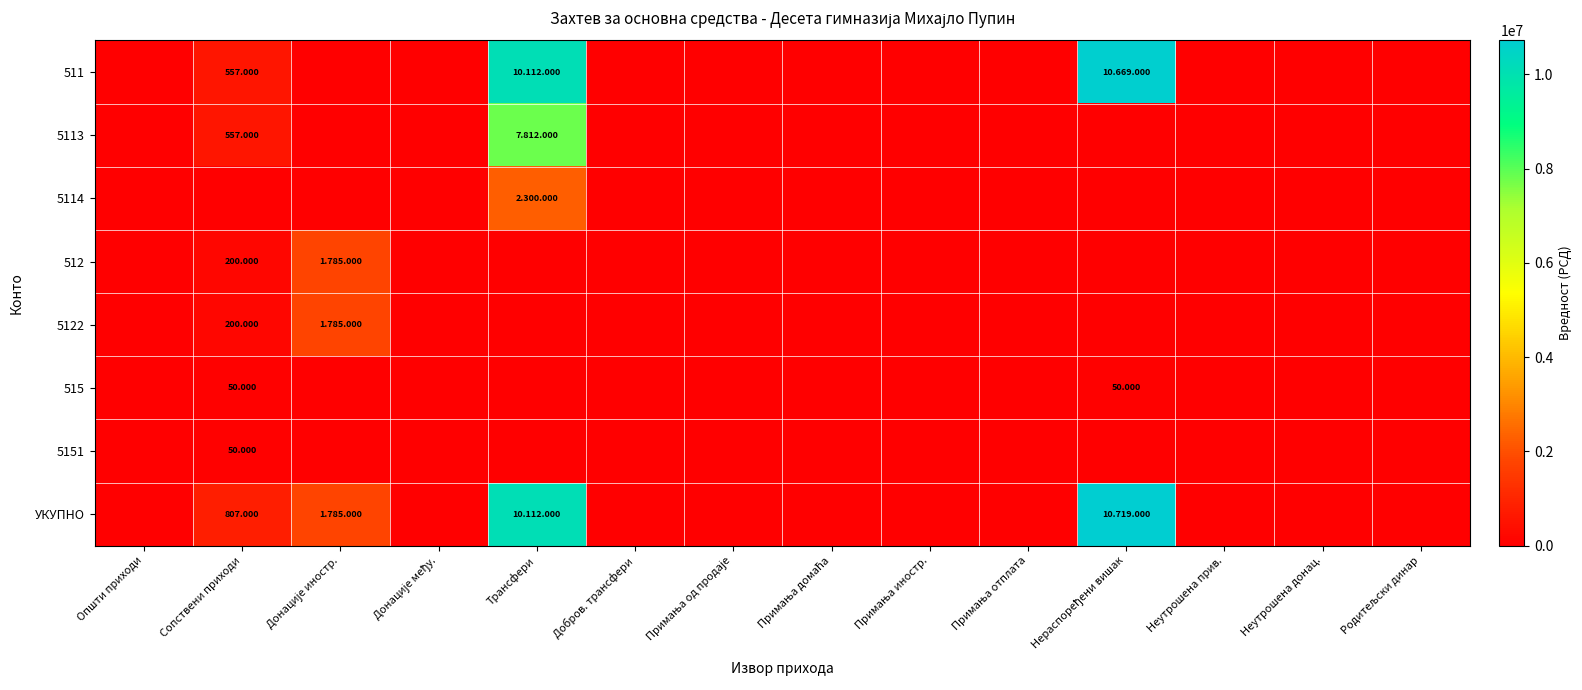

True or false: 512 has a value of 541339 at Примања отплата.

False